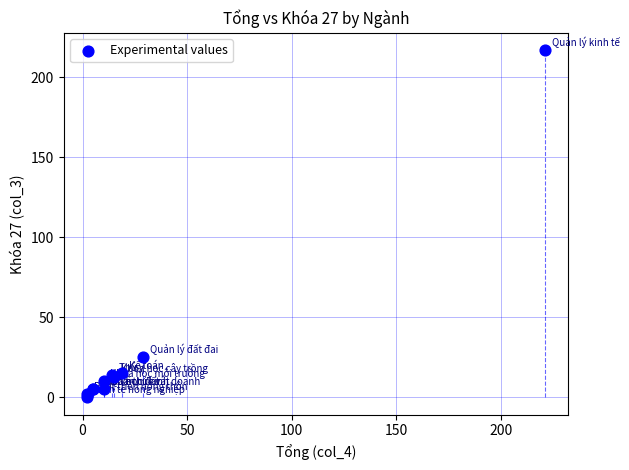

What Y value in the scatter plot is closest to 108?

25